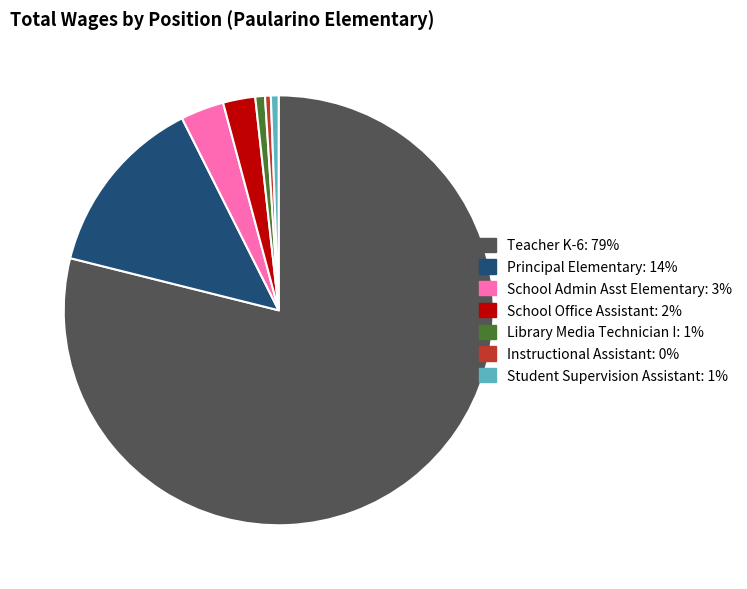

Which slice is the largest?

Teacher K-6